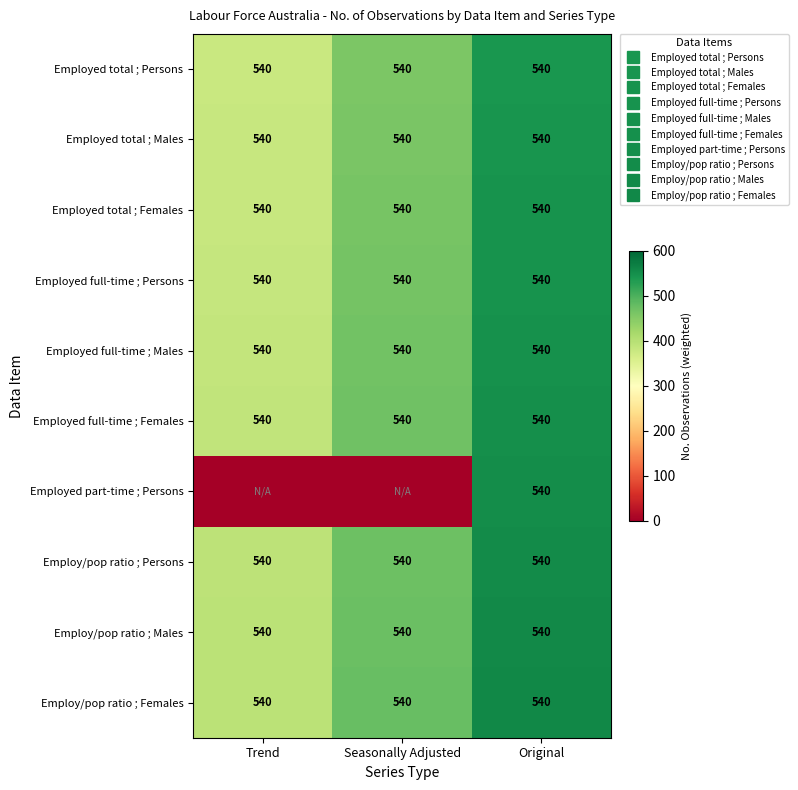

What is the total value across all series at Trend?

3480